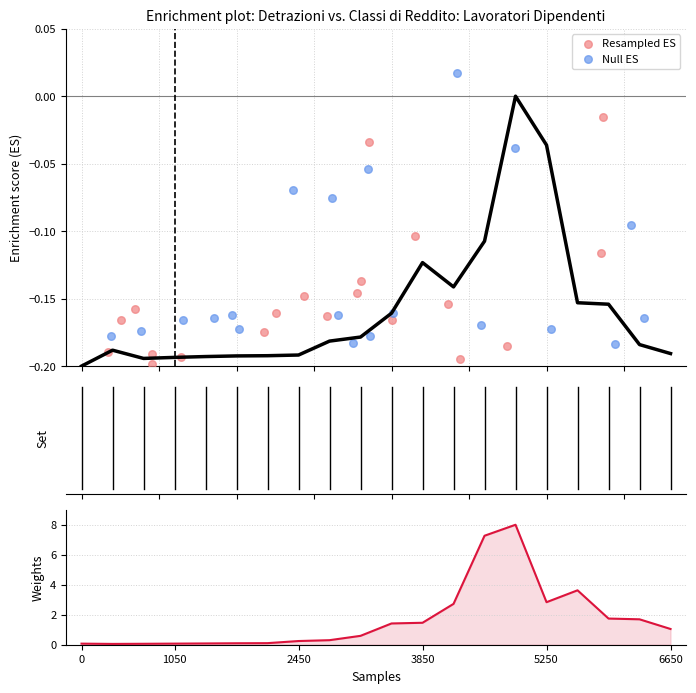

Which series has the largest total across all categories?

Weights